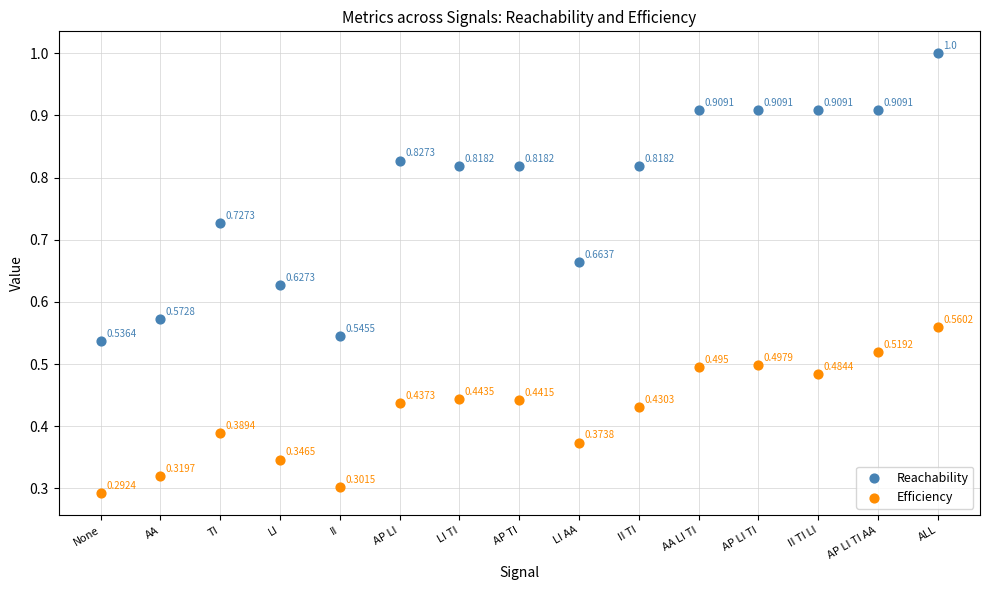

What are all the series names shown in the legend?

Reachability, Efficiency